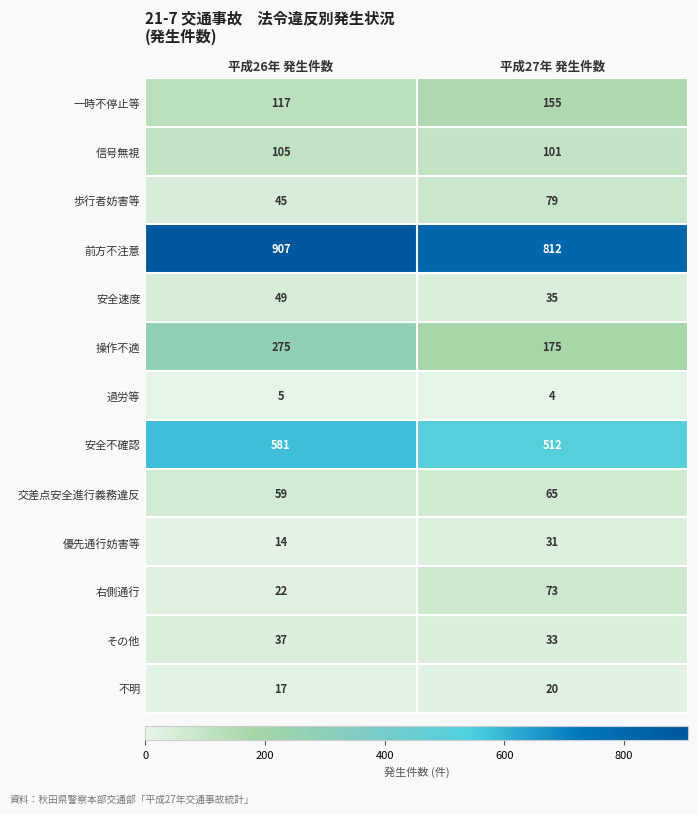

True or false: 過労等 has a value of 5 at 平成26年 発生件数.

True